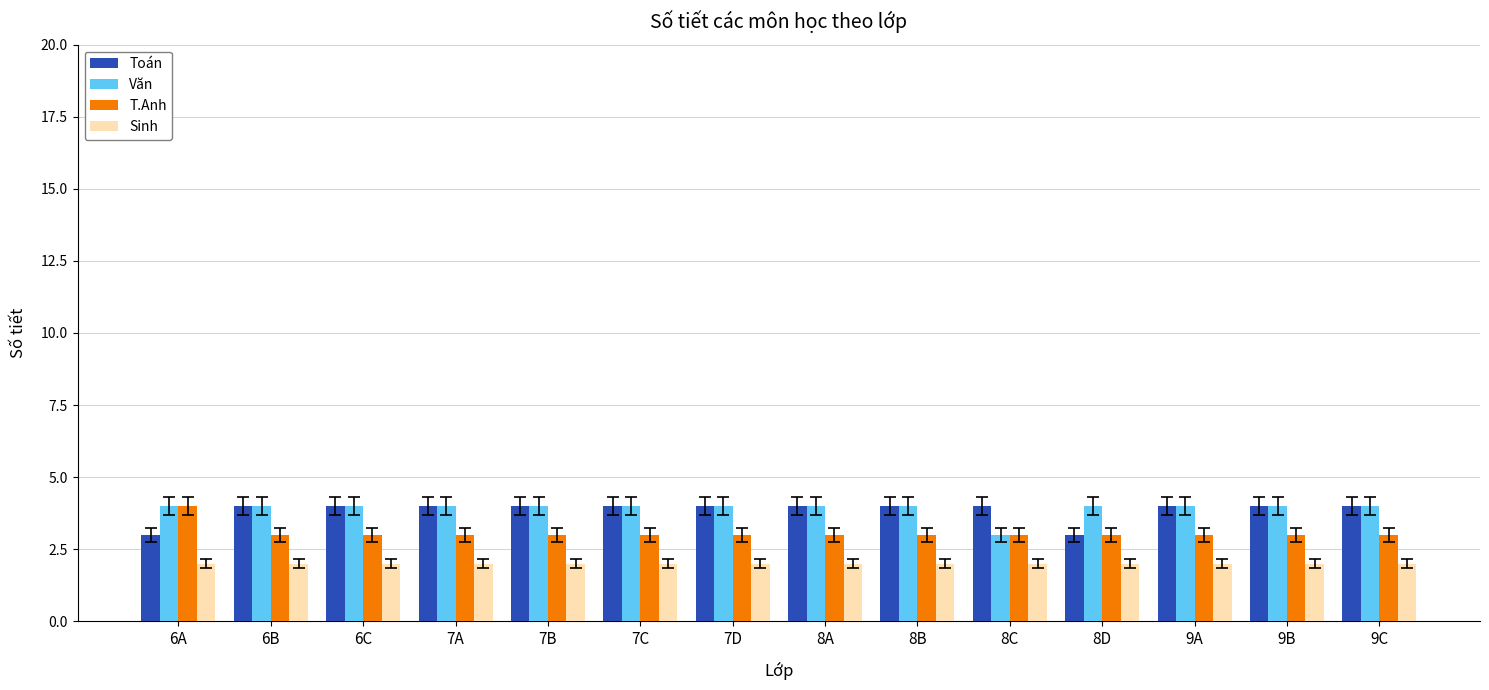

What is the smallest value displayed?

2